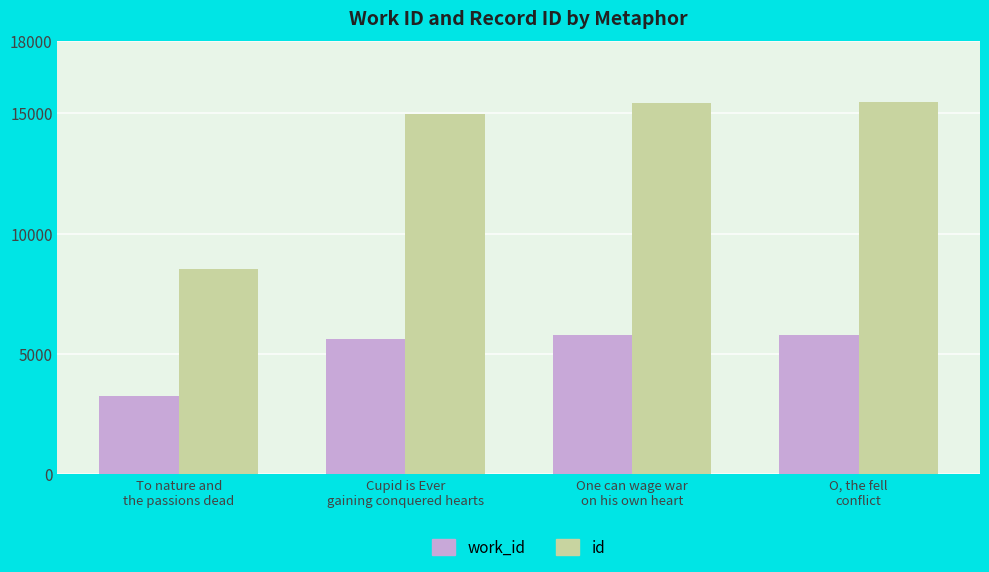

How many bars are there in each group?

2